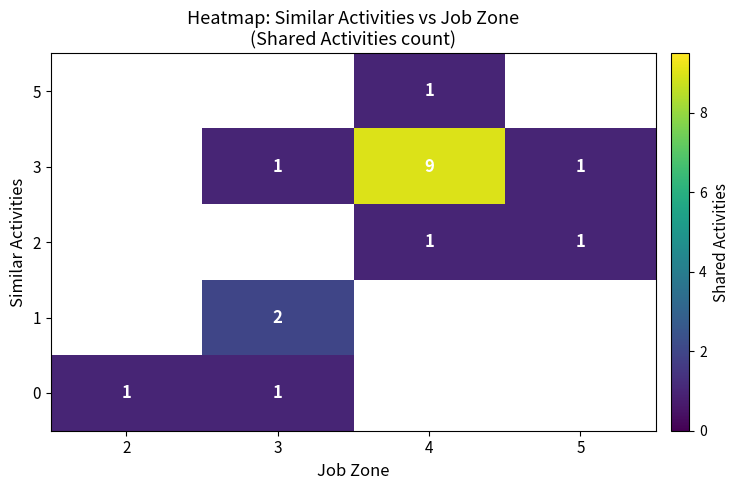

The value of 3 at 5 is 0. True or false?

False